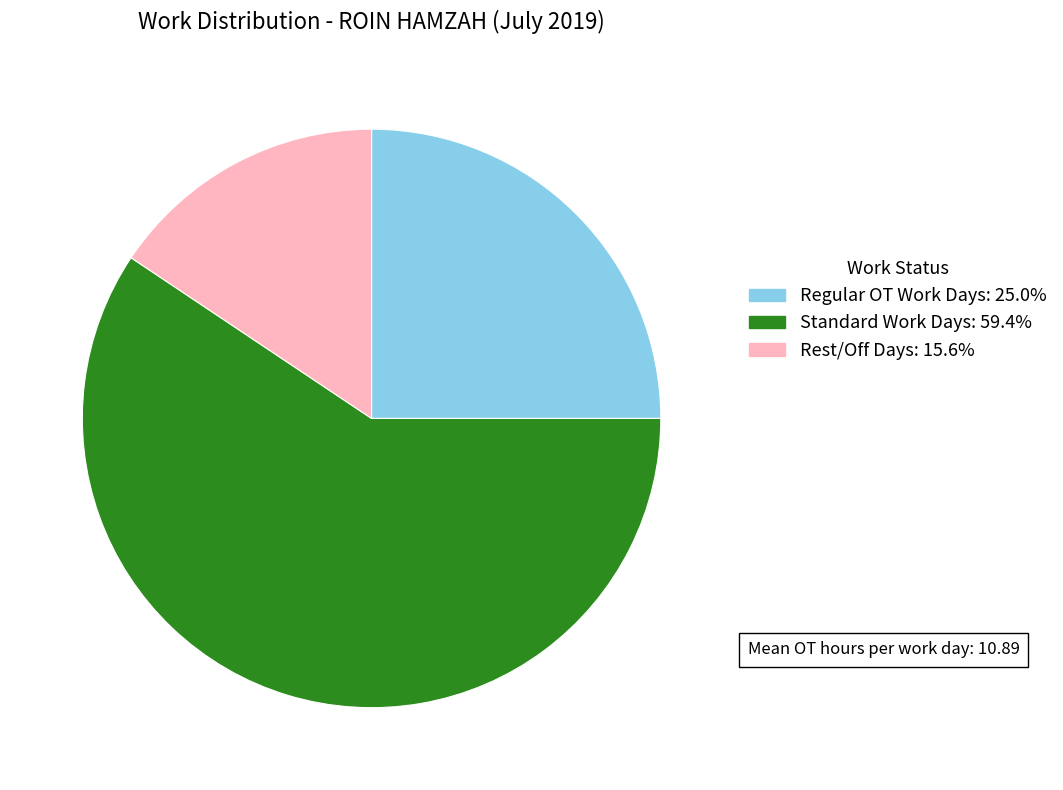

Does any single category account for the majority?

Yes